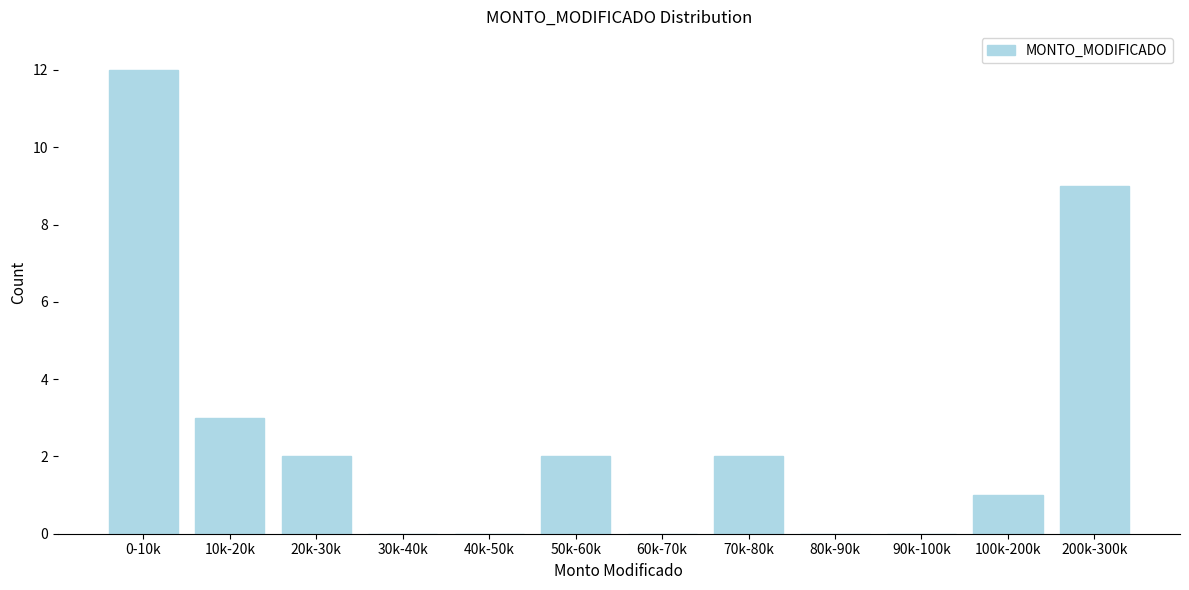

Reading left to right, extract all data points from this chart.

0-10k=12	10k-20k=3	20k-30k=2	30k-40k=0	40k-50k=0	50k-60k=2	60k-70k=0	70k-80k=2	80k-90k=0	90k-100k=0	100k-200k=1	200k-300k=9